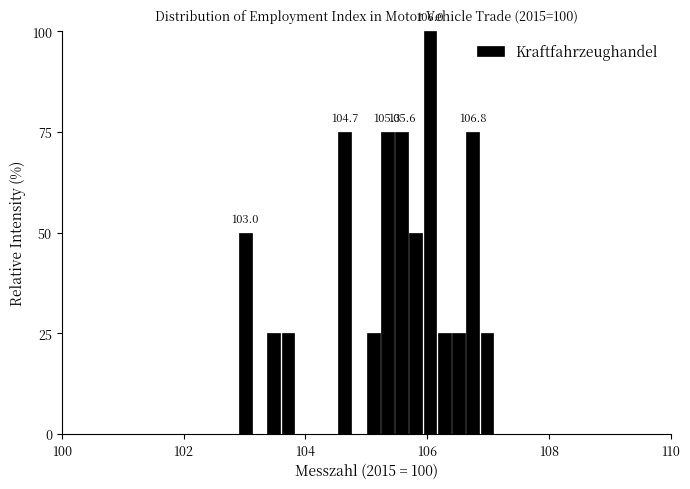

Around what value on the x-axis is the tallest bar? Give the approximate position of its centre, as read against the axis.

106.0